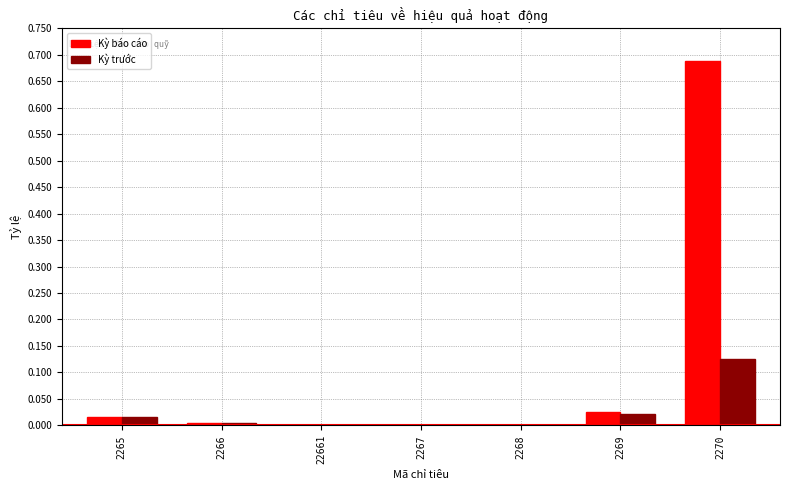

Is it true that Kỳ báo cáo equals 0.0 at 2265?

True